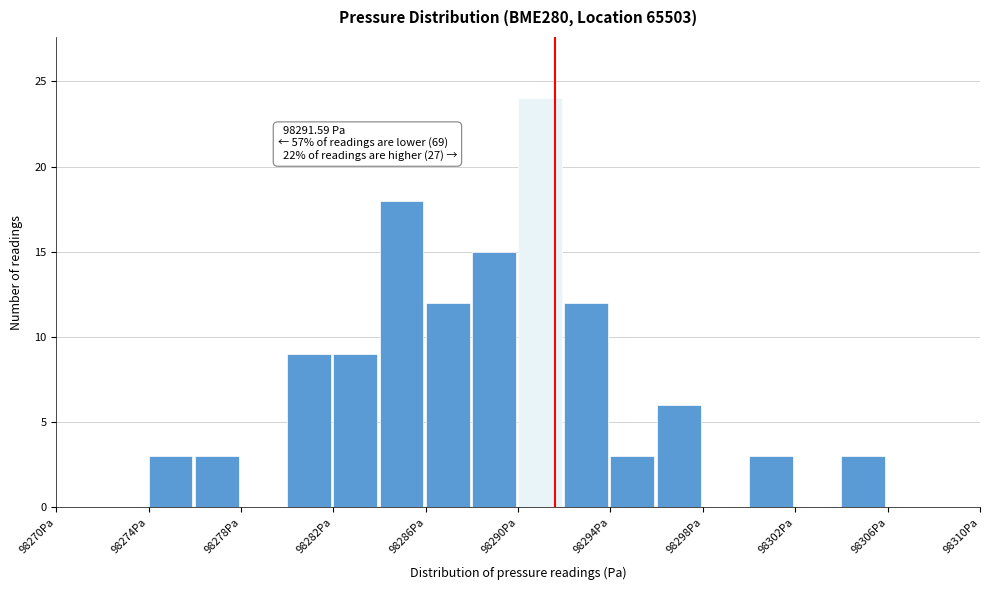

Over which range of the x-axis is the bar tallest?

98290 to 98292